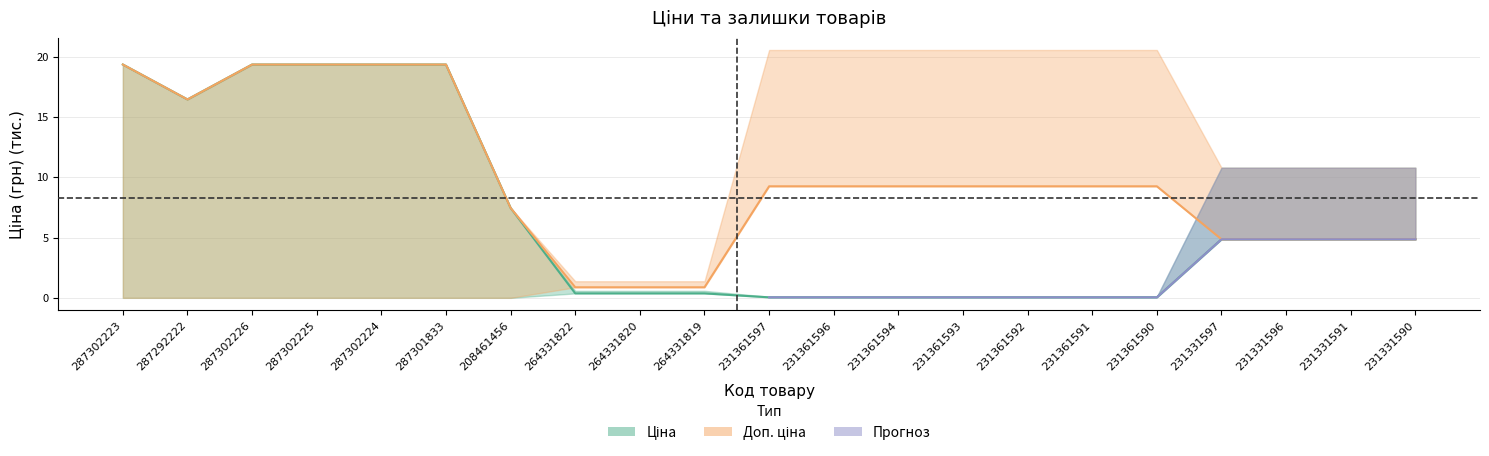

True or false: Ціна has more than 1 points higher than both neighbors.

False